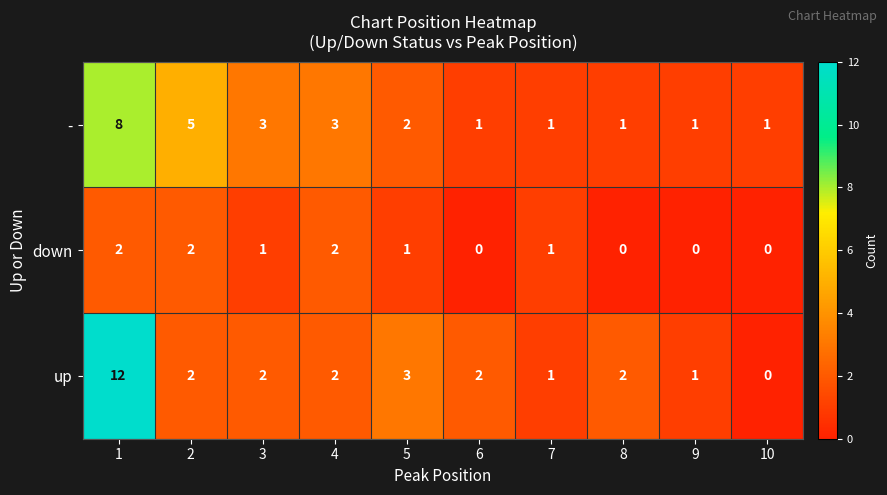

At which label does up reach its minimum?

10